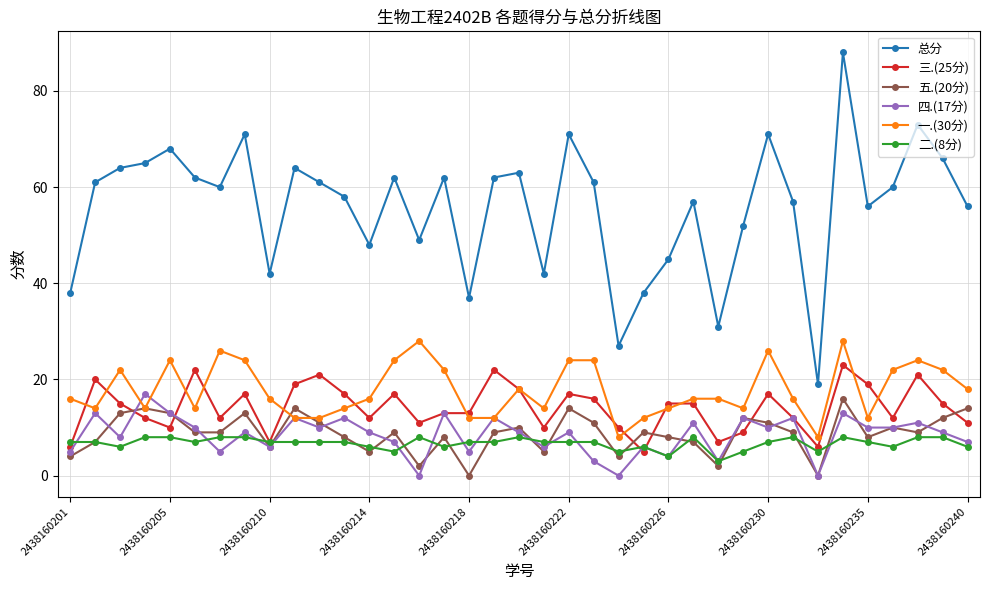

Rank the series by their maximum value, from lowest to highest.

二.(8分), 五.(20分), 四.(17分), 三.(25分), 一.(30分), 总分